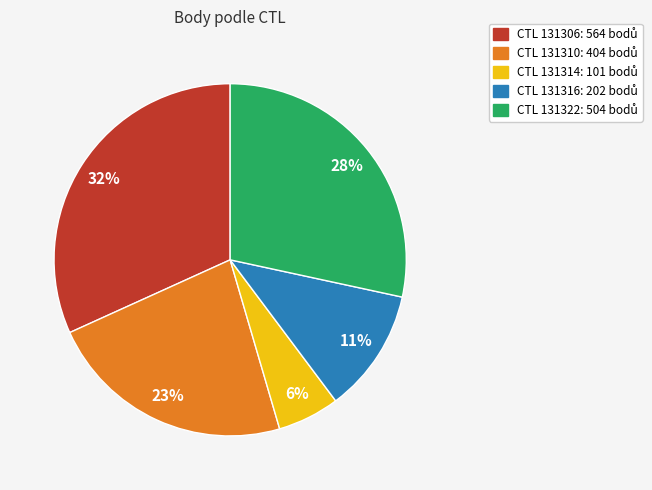

How many segments does this pie chart have?

5